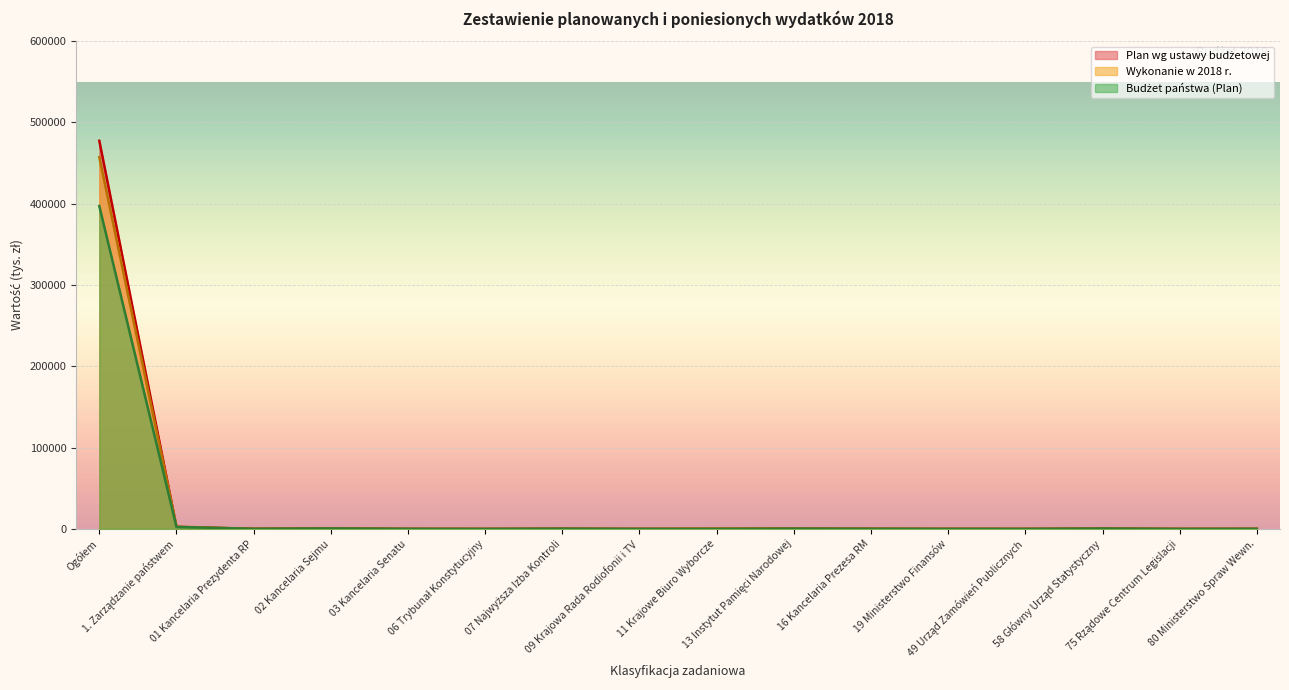

What is the average value of the Wykonanie w 2018 r. series?

28928.2